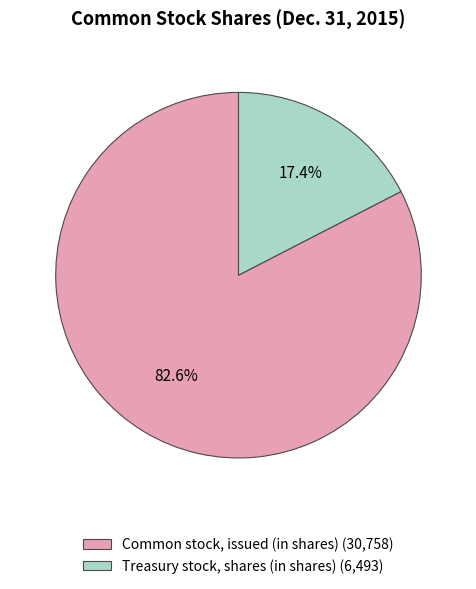

Do Common stock, issued (in shares) and Treasury stock, shares (in shares) together represent more than half of the pie?

Yes